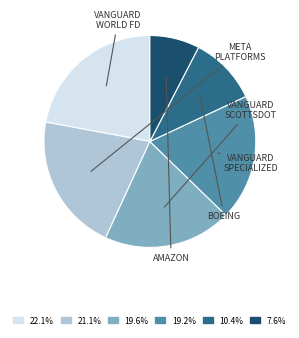

Does any single category account for the majority?

No